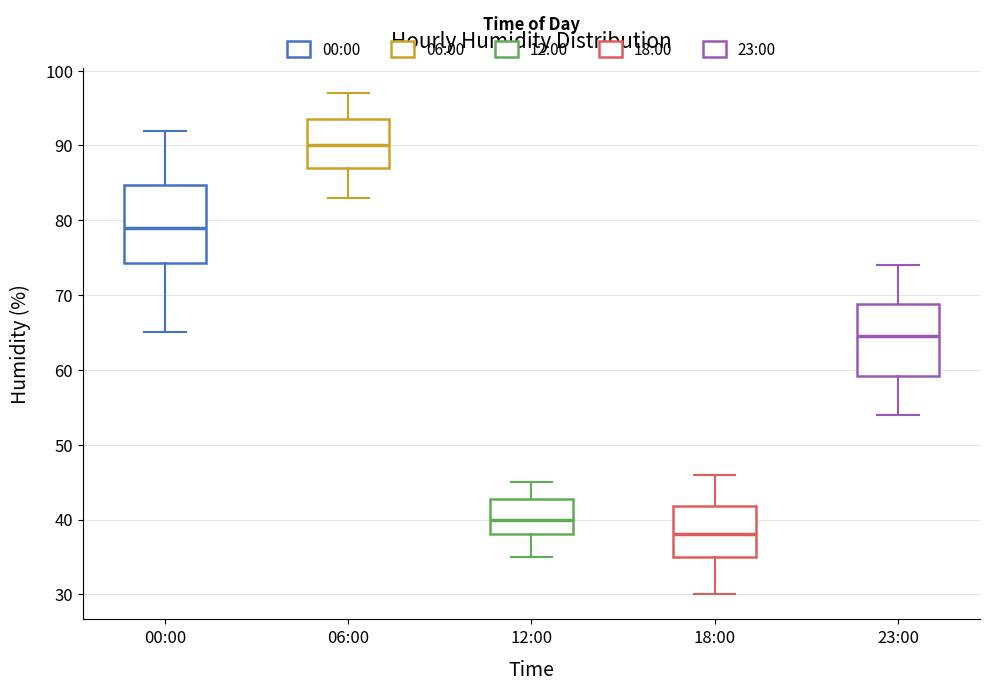

Where does the upper whisker of the box for 18:00 end on the y-axis? The values are not printed on the chart, so give them approximately, as read against the axis.

46